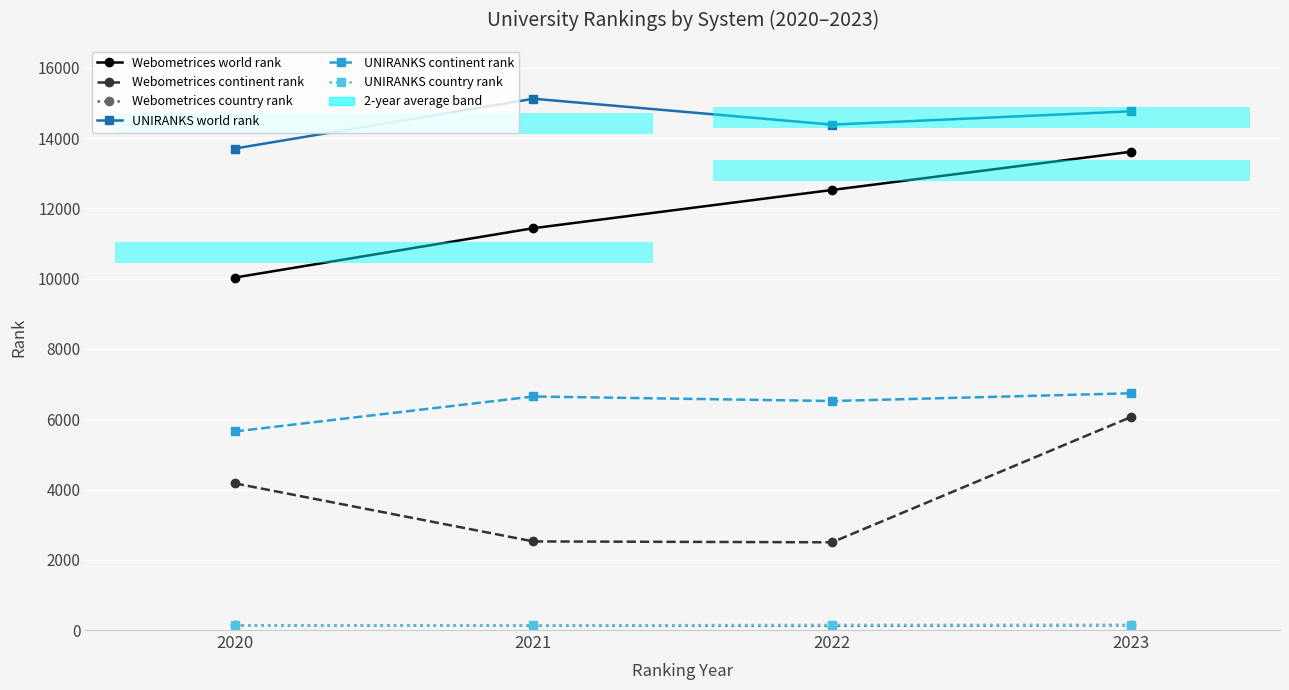

How many data points in Webometrices country rank are less than 131?

2